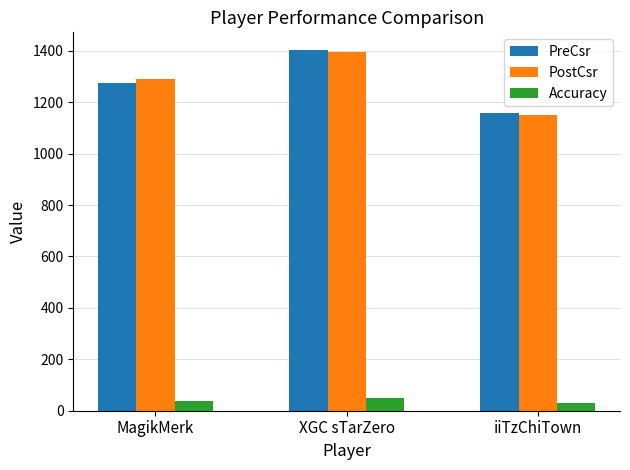

How many bars are there in total?

9